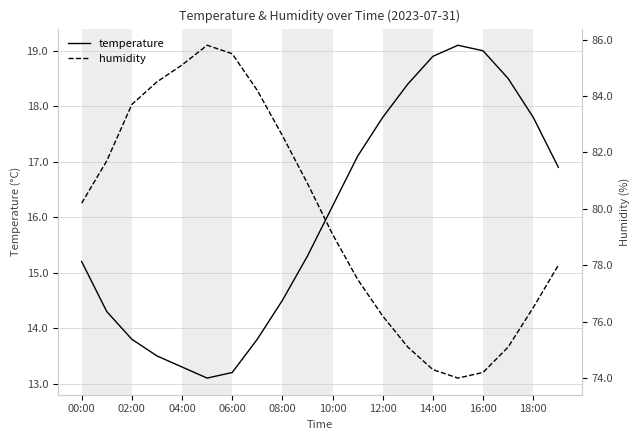

What is the difference between the maximum and minimum values in the temperature series?

6.0